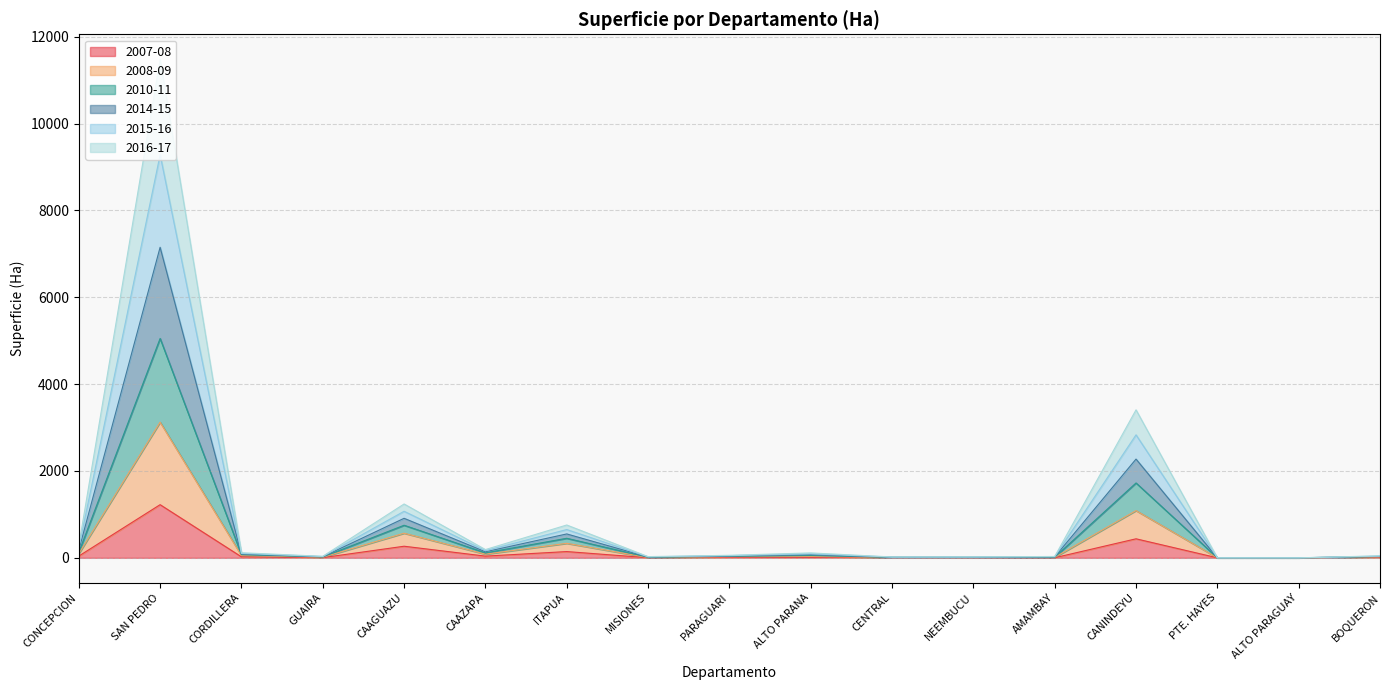

What is the maximum value shown in the chart?

11483